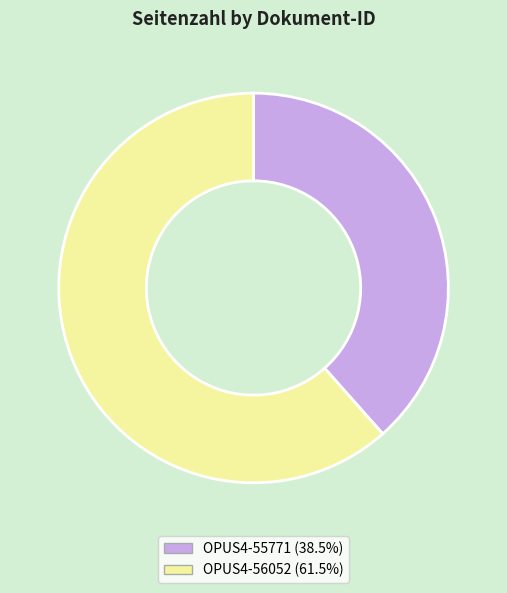

Is the sum of OPUS4-55771 and OPUS4-56052 greater than half?

Yes